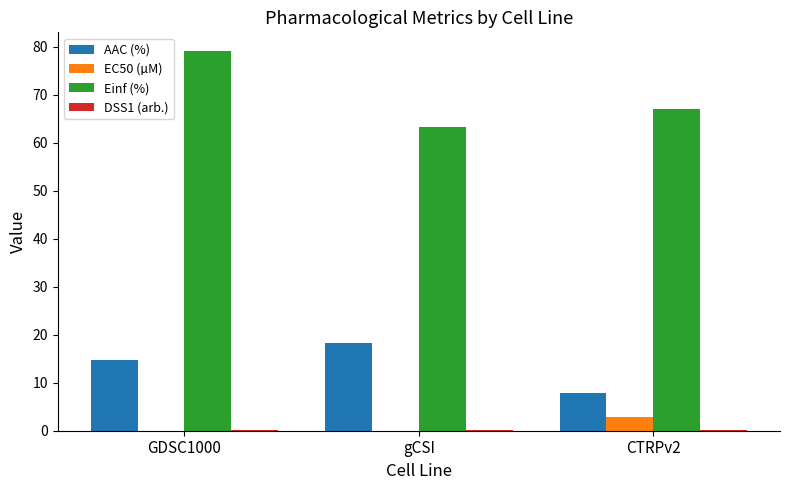

At which category is the sum across all series the highest?

GDSC1000